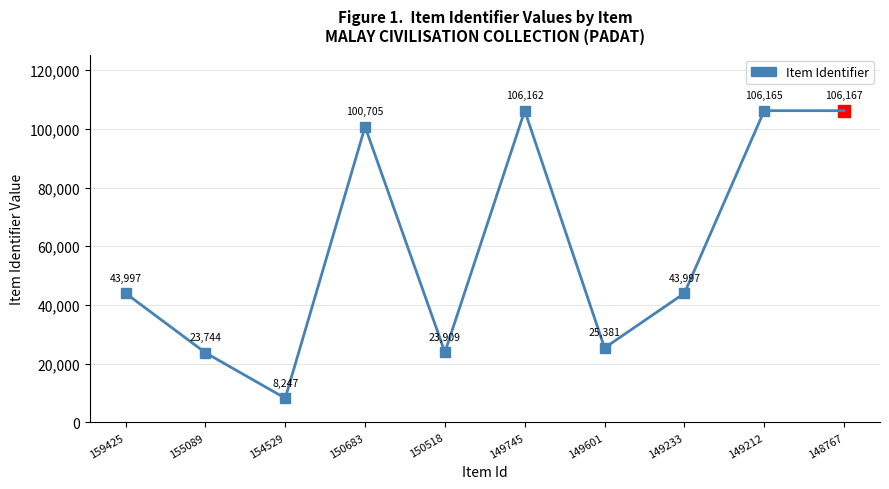

Read the value at 149601, to the nearest 50.

25400